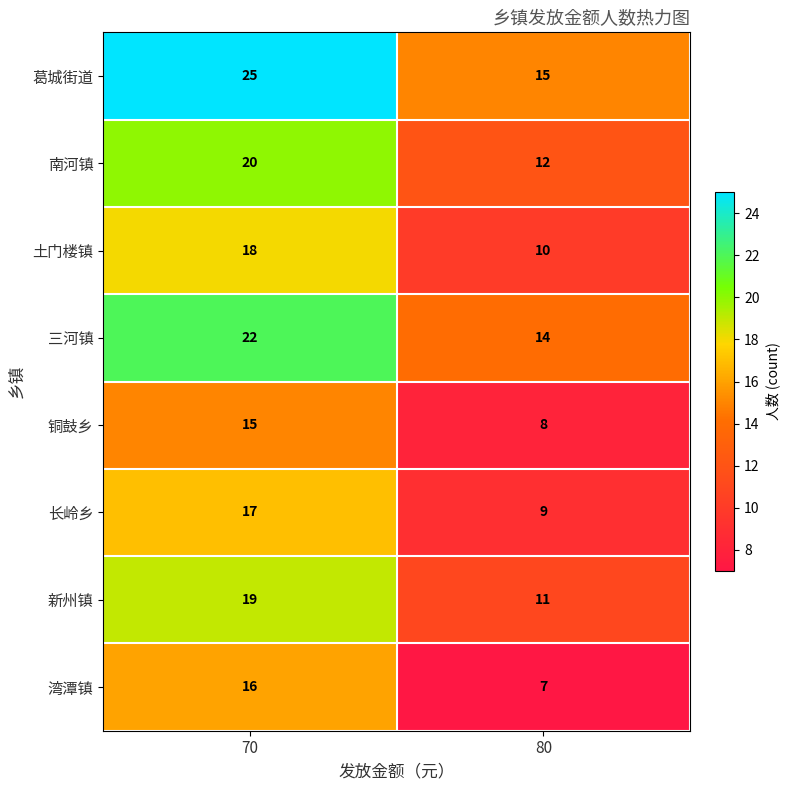

What is the difference between the 长岭乡 values at 70 and 80?

8